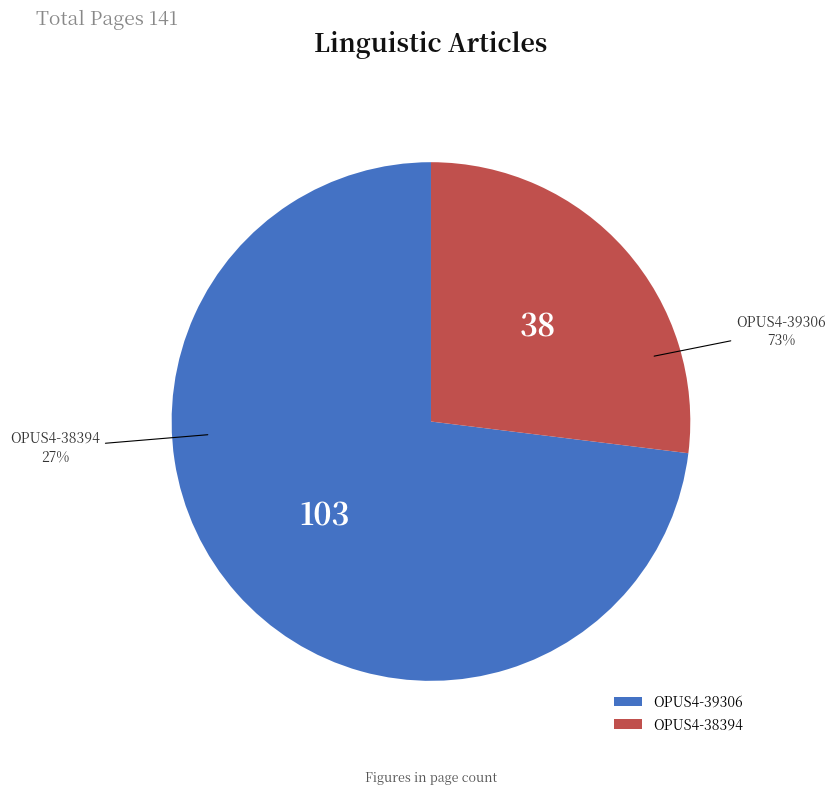

To the nearest percent, what is the combined percentage of OPUS4-39306 and OPUS4-38394?

100%